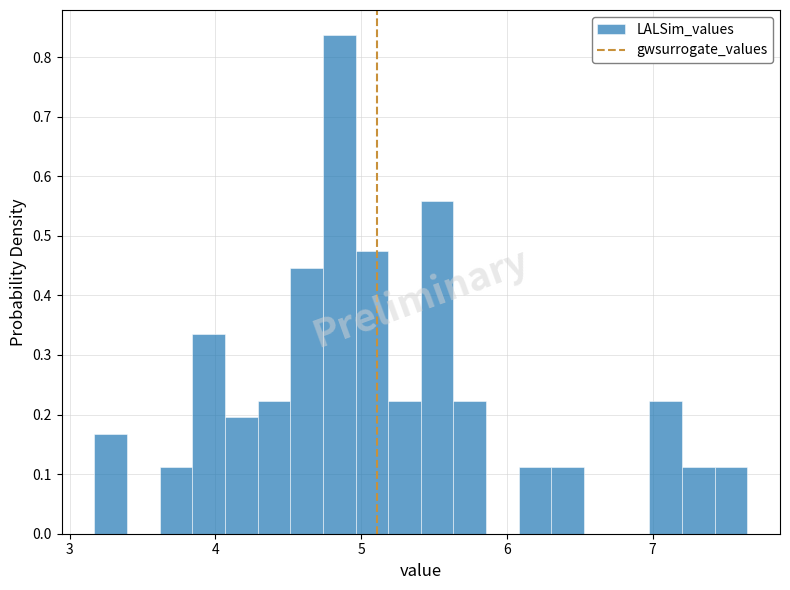

Read against the x-axis, roughly where is the centre of the tallest bar?

4.9